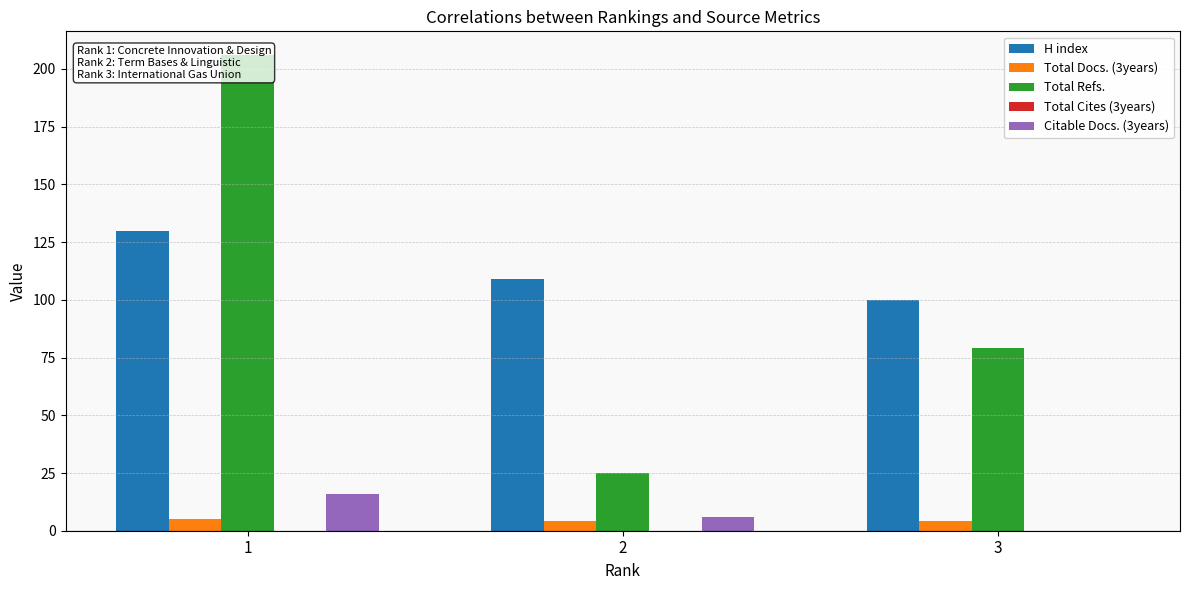

Rank the series by their maximum value, from highest to lowest.

Total Refs., H index, Citable Docs. (3years), Total Docs. (3years), Total Cites (3years)